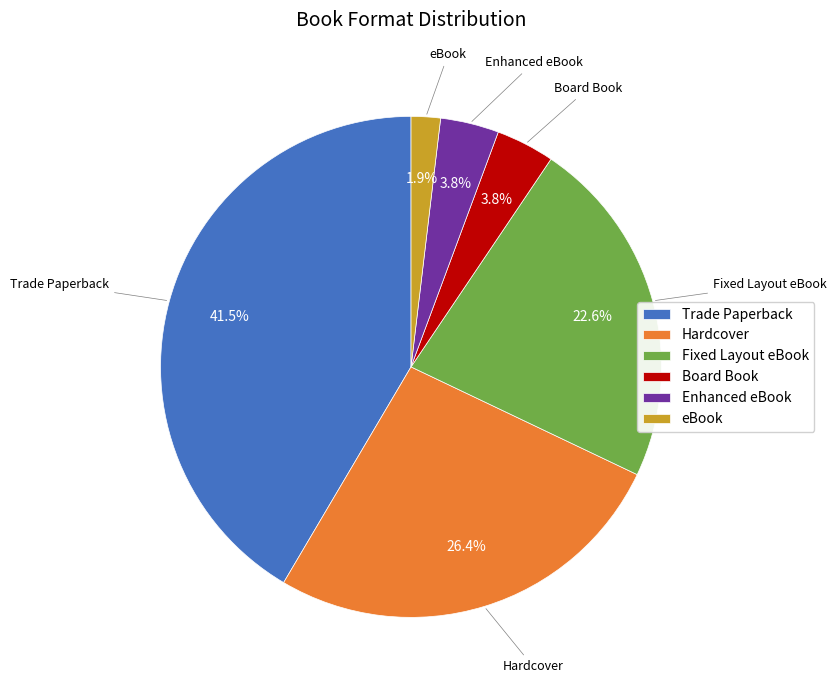

How many segments does this pie chart have?

6